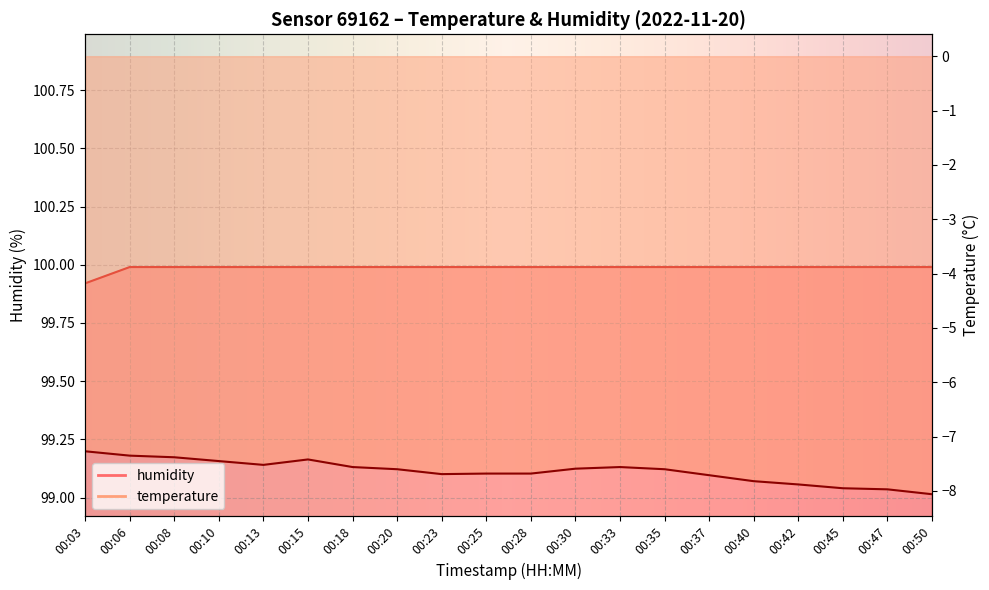

Reading left to right, extract all data points from this chart.

humidity: 99.9	100.0	100.0	100.0	100.0	100.0	100.0	100.0	100.0	100.0	100.0	100.0	100.0	100.0	100.0	100.0	100.0	100.0	100.0	100.0
temperature: -7.3	-7.3	-7.4	-7.5	-7.5	-7.4	-7.6	-7.6	-7.7	-7.7	-7.7	-7.6	-7.6	-7.6	-7.7	-7.8	-7.9	-8.0	-8.0	-8.1